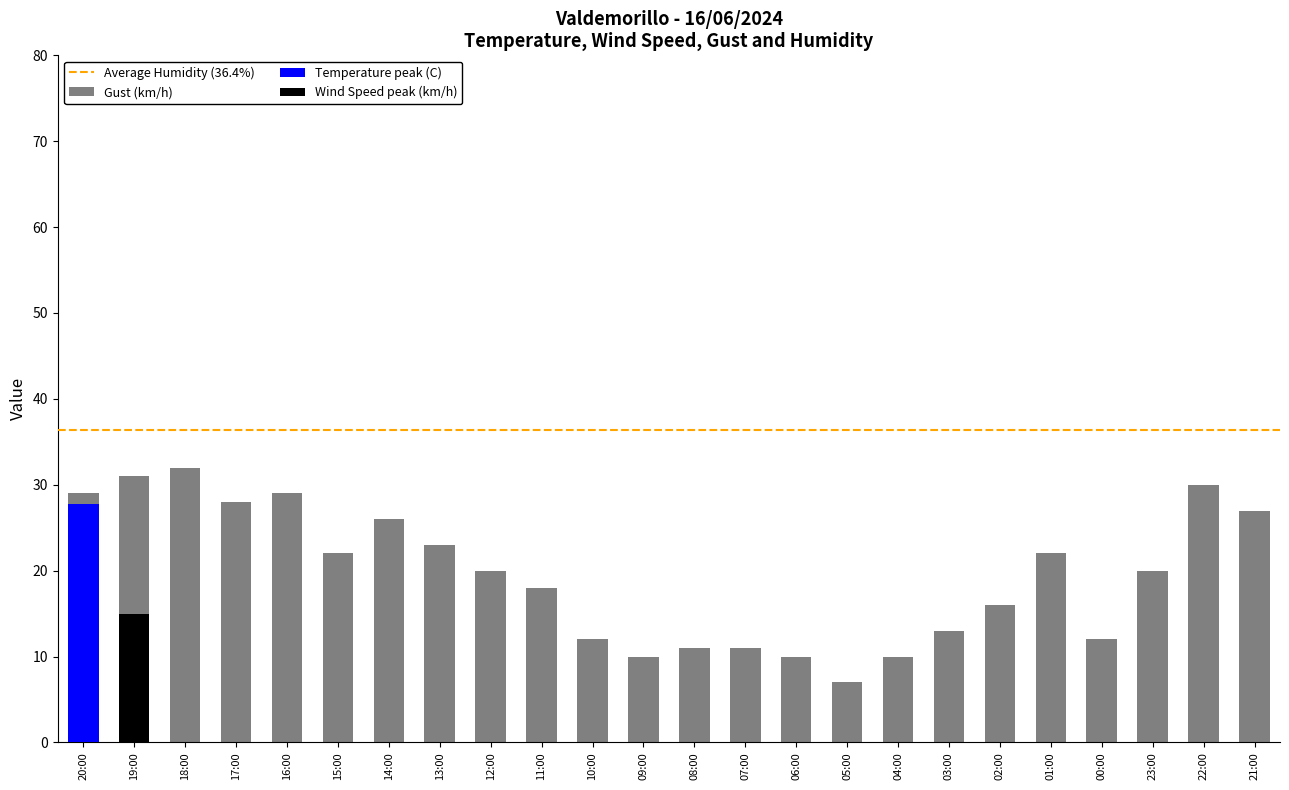

The Gust (km/h) series shows 11.0 at 08:00. True or false?

True